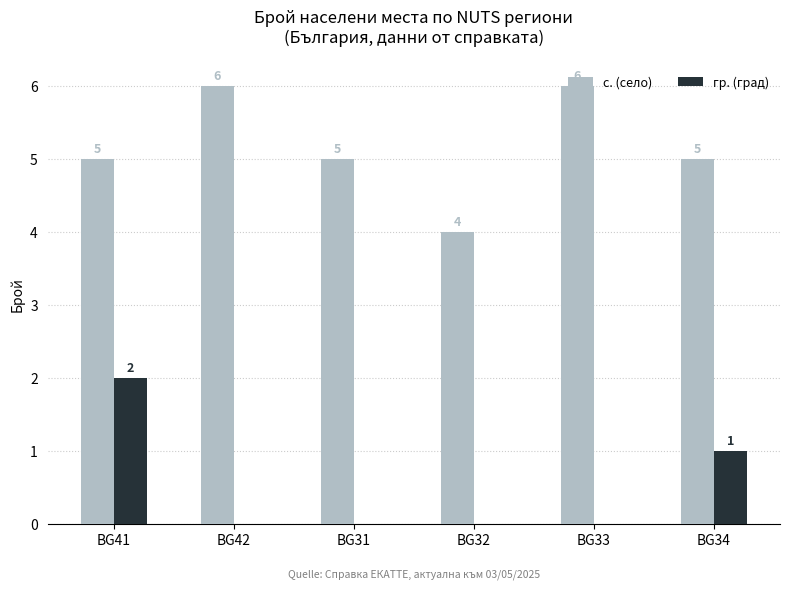

What is the highest value of the с. (село) series?

6